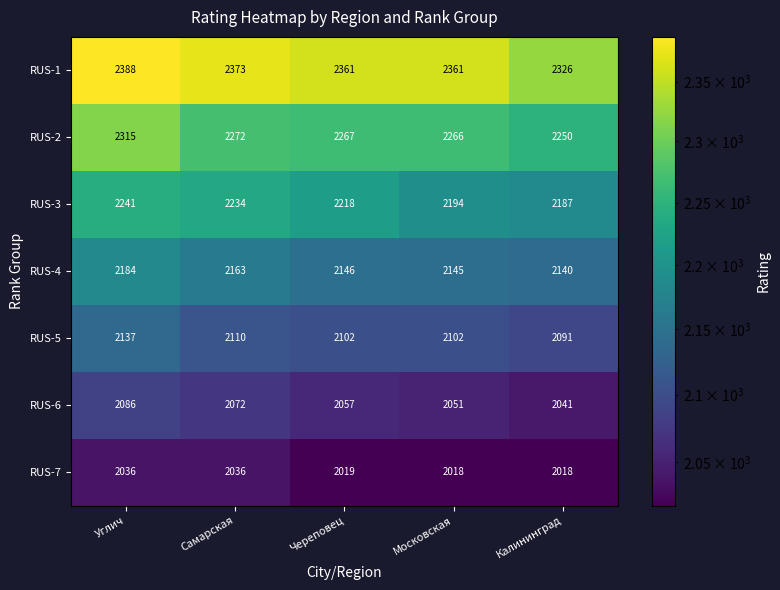

What value does the RUS-3 series have at Углич?

2241